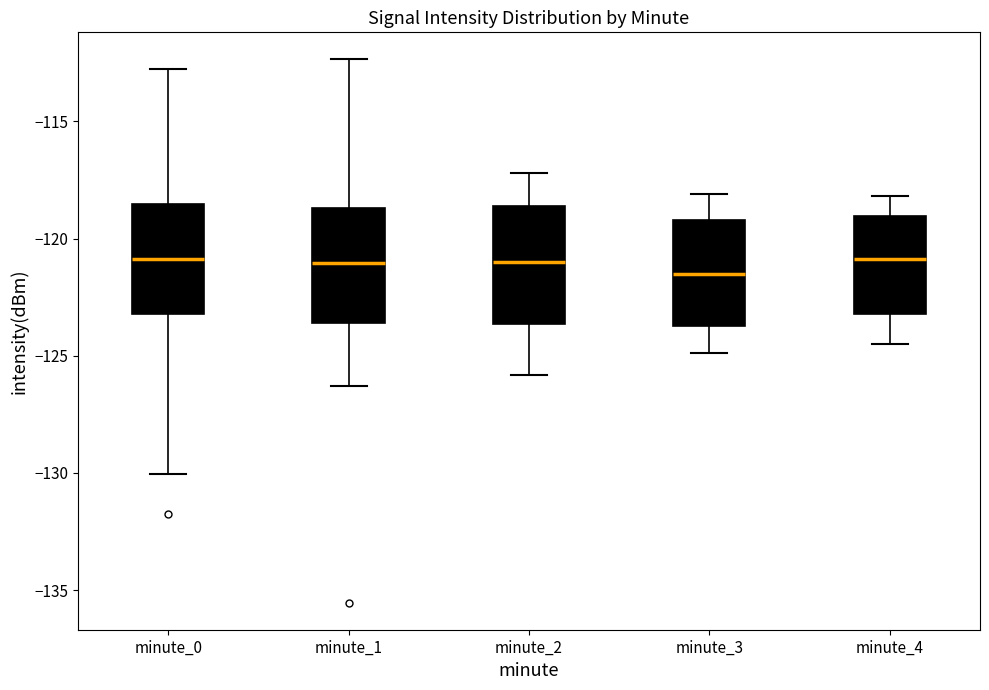

Reading left to right, transcribe this box plot: for each box, give where its median line is, the range the box spans, and where its two whiskers end, as read against the y-axis. The values are not printed on the chart, so give them approximately, as read against the axis.

minute_0: median -121.0, box -123.0 to -118.5, whiskers -130.0 to -113.0
minute_1: median -121.0, box -123.5 to -118.5, whiskers -126.5 to -112.5
minute_2: median -121.0, box -123.5 to -118.5, whiskers -126.0 to -117.0
minute_3: median -121.5, box -123.5 to -119.0, whiskers -125.0 to -118.0
minute_4: median -121.0, box -123.0 to -119.0, whiskers -124.5 to -118.0